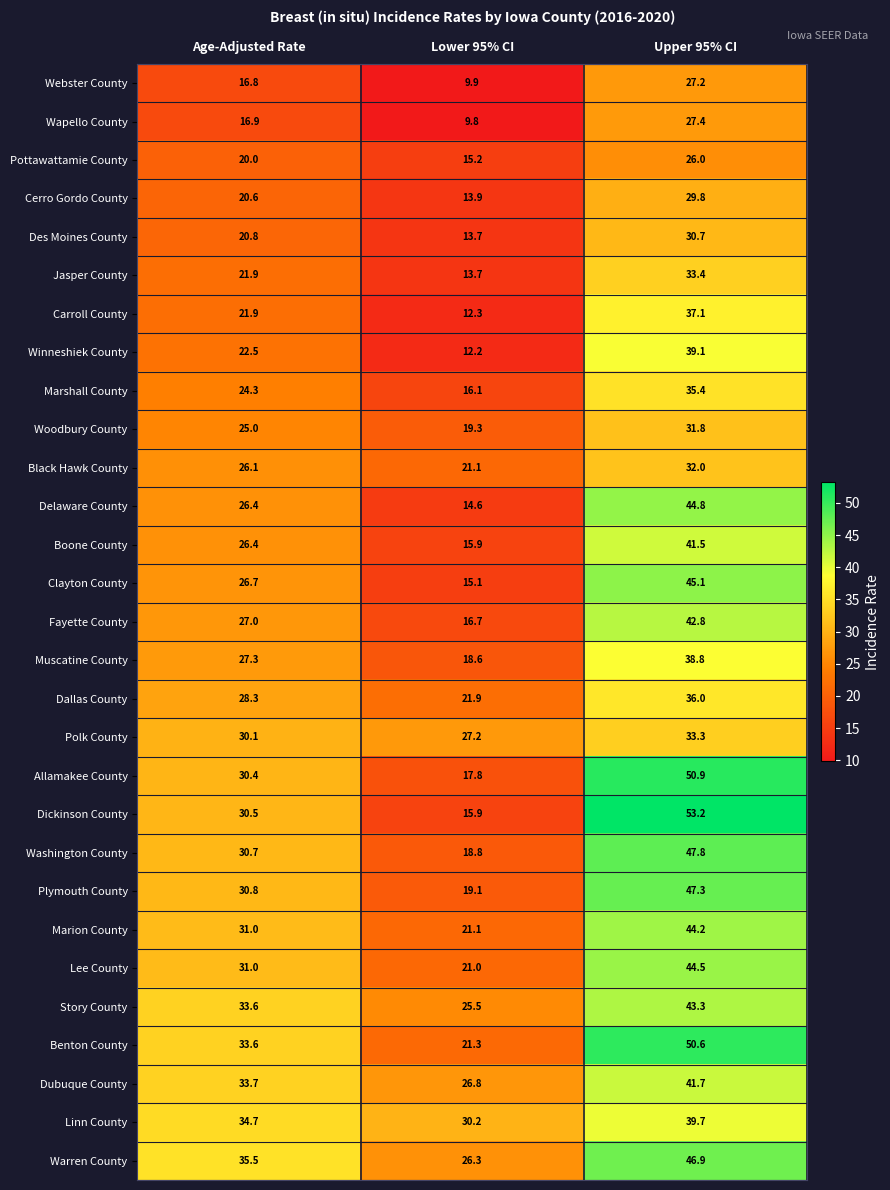

How many data points does each series have?

3